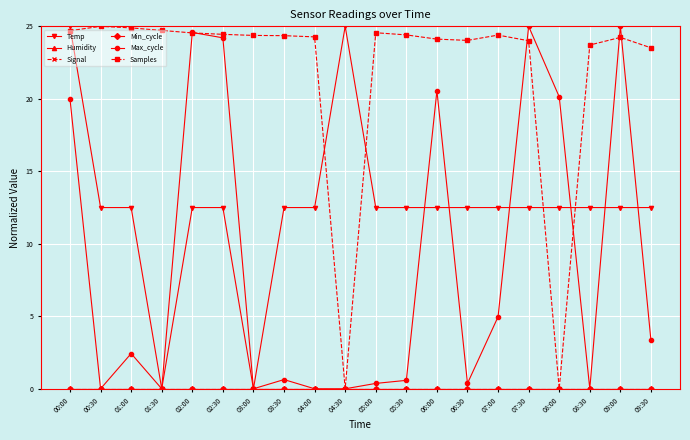

Does the chart have visible grid lines?

Yes